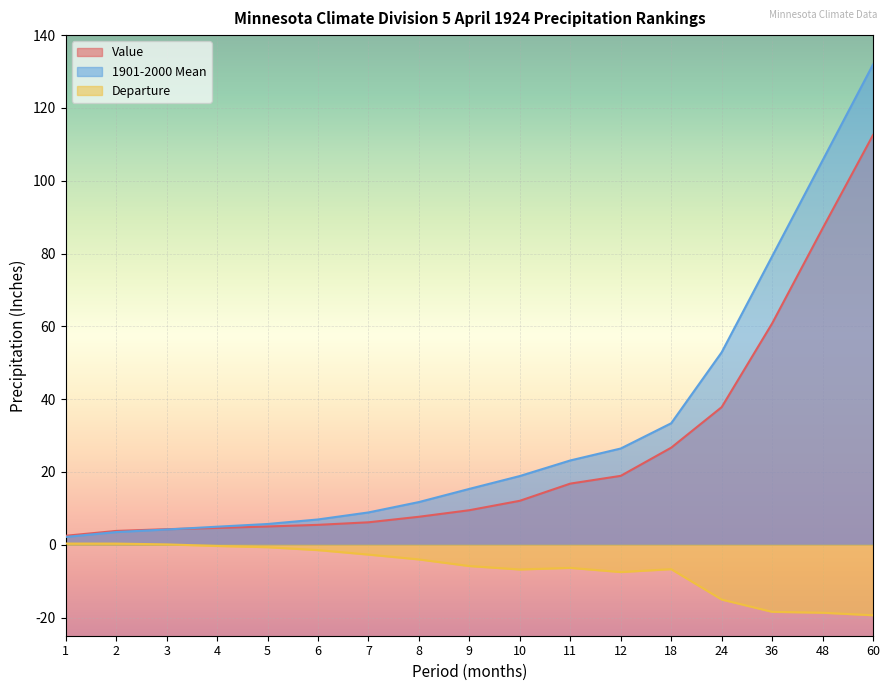

True or false: Value has more than 2 points higher than both neighbors.

False